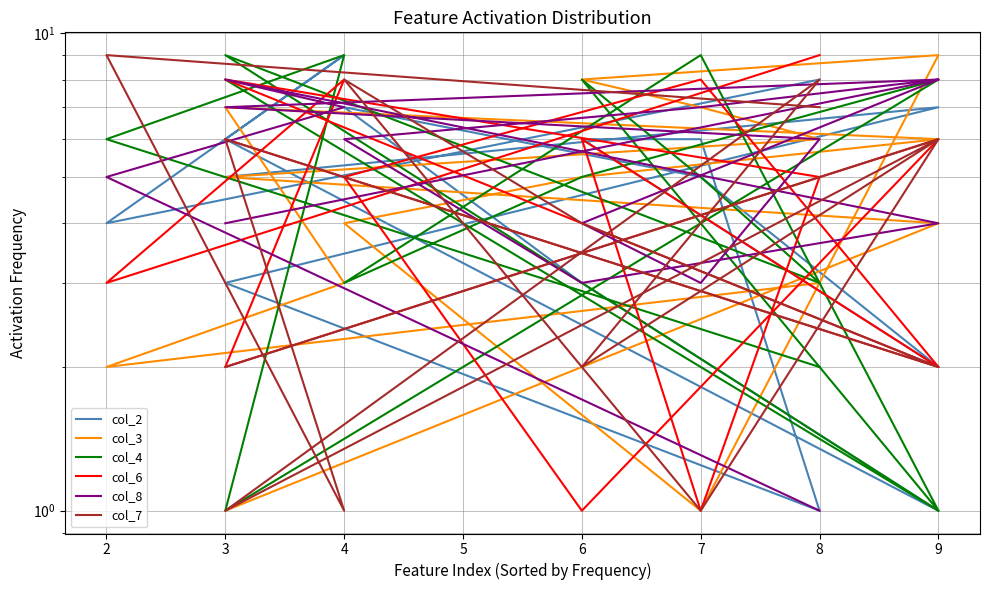

How many times do col_6 and col_4 cross each other?

11